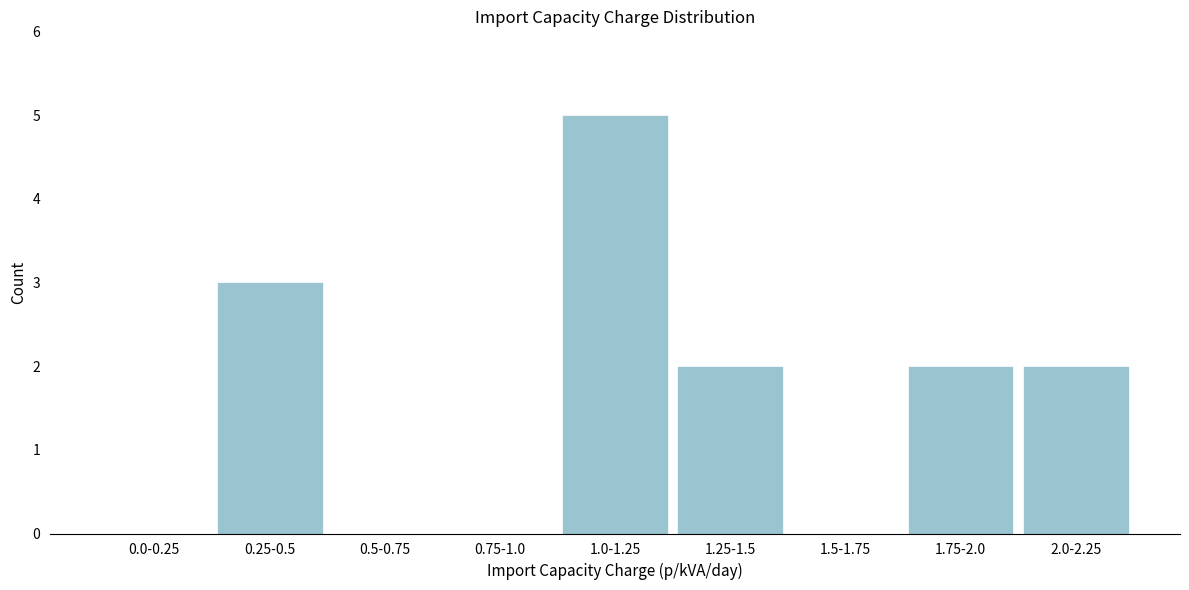

Reading left to right, what are all the values shown in this chart?

0.0-0.25=0	0.25-0.5=3	0.5-0.75=0	0.75-1.0=0	1.0-1.25=5	1.25-1.5=2	1.5-1.75=0	1.75-2.0=2	2.0-2.25=2